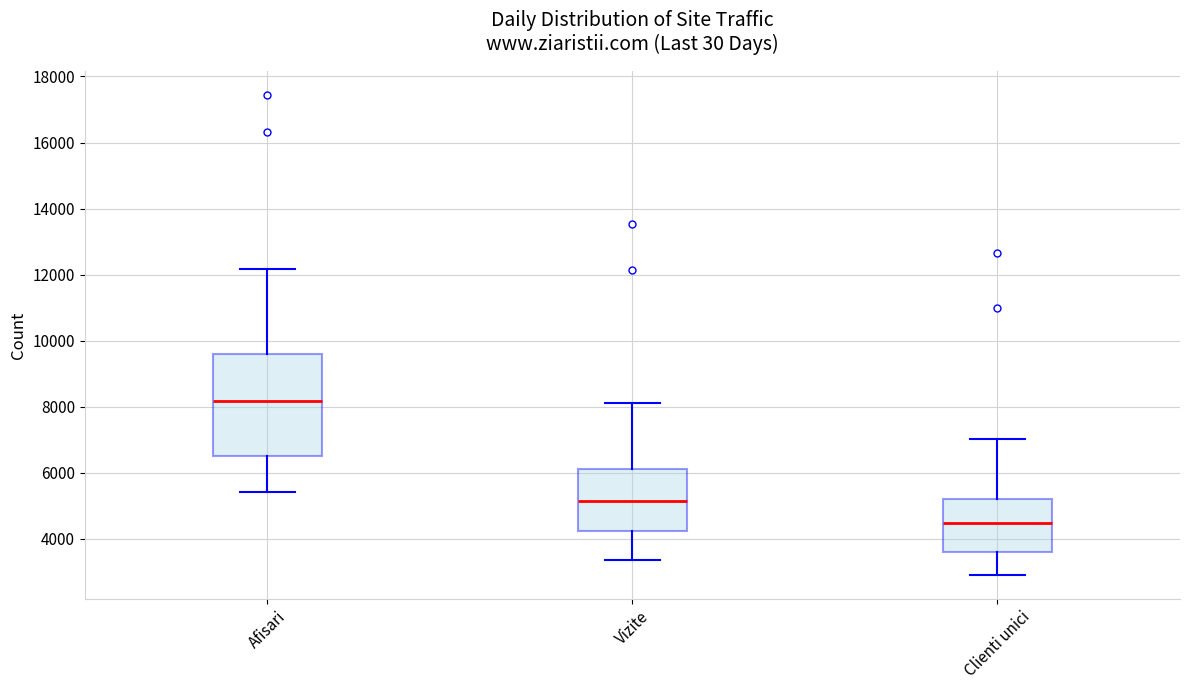

Reading left to right, read every box against the y-axis: the position of its median line, the range the box covers, and the ends of its whiskers. The values are not printed on the chart, so give them approximately, as read against the axis.

Afisari: median 8200, box 6400 to 9600, whiskers 5400 to 12200
Vizite: median 5200, box 4200 to 6200, whiskers 3400 to 8200
Clienti unici: median 4400, box 3600 to 5200, whiskers 3000 to 7000